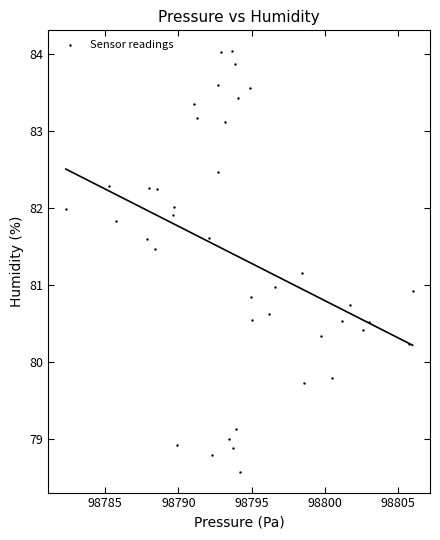

What is the range of X values (max minus min)?

23.7